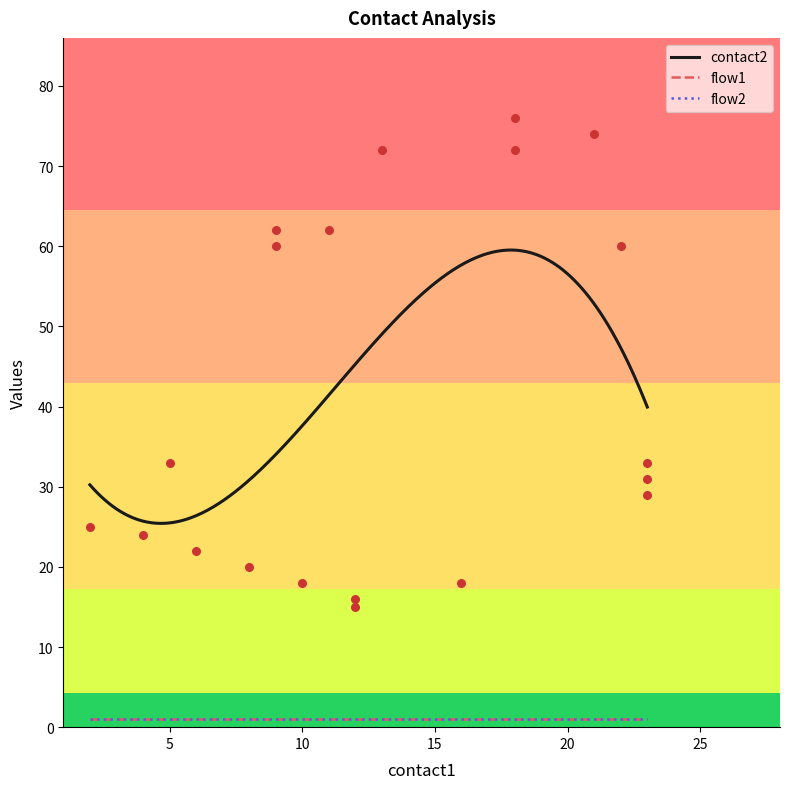

Which series has the largest total across all categories?

contact2